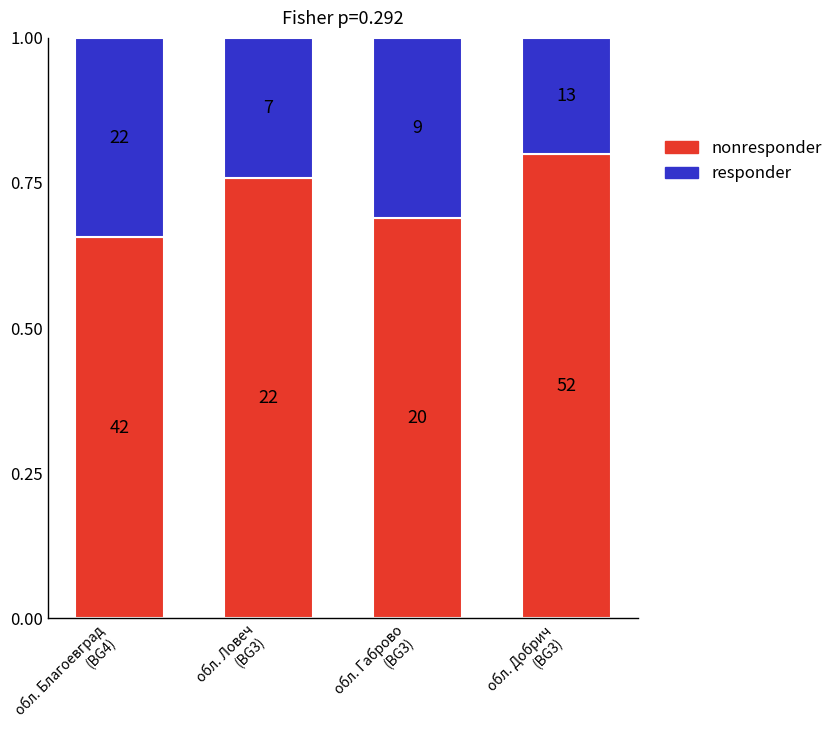

Is it true that nonresponder equals 0.8 at обл. Ловеч
(BG3)?

True